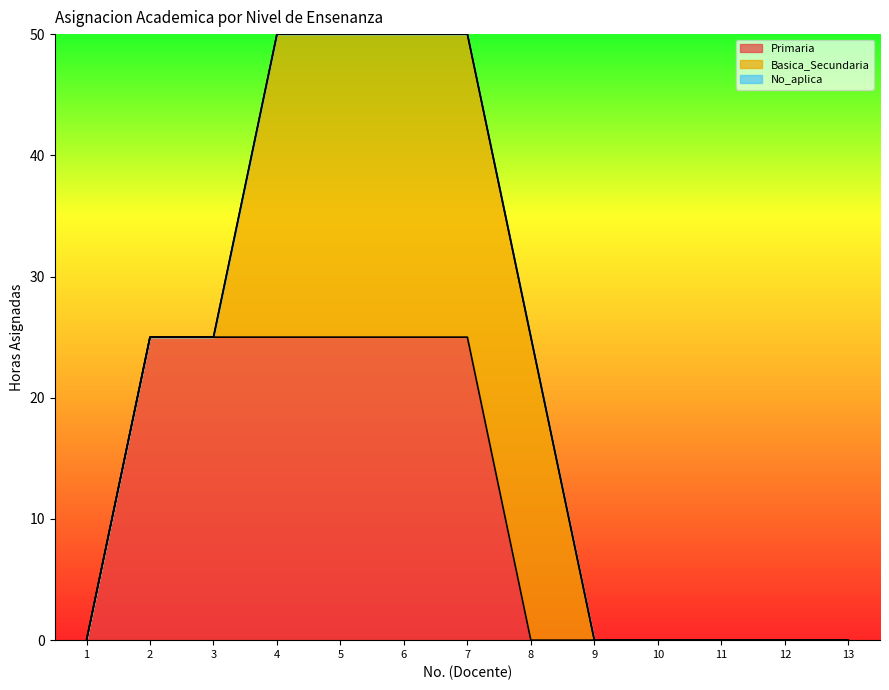

Between 1 and 7, which is larger?

7